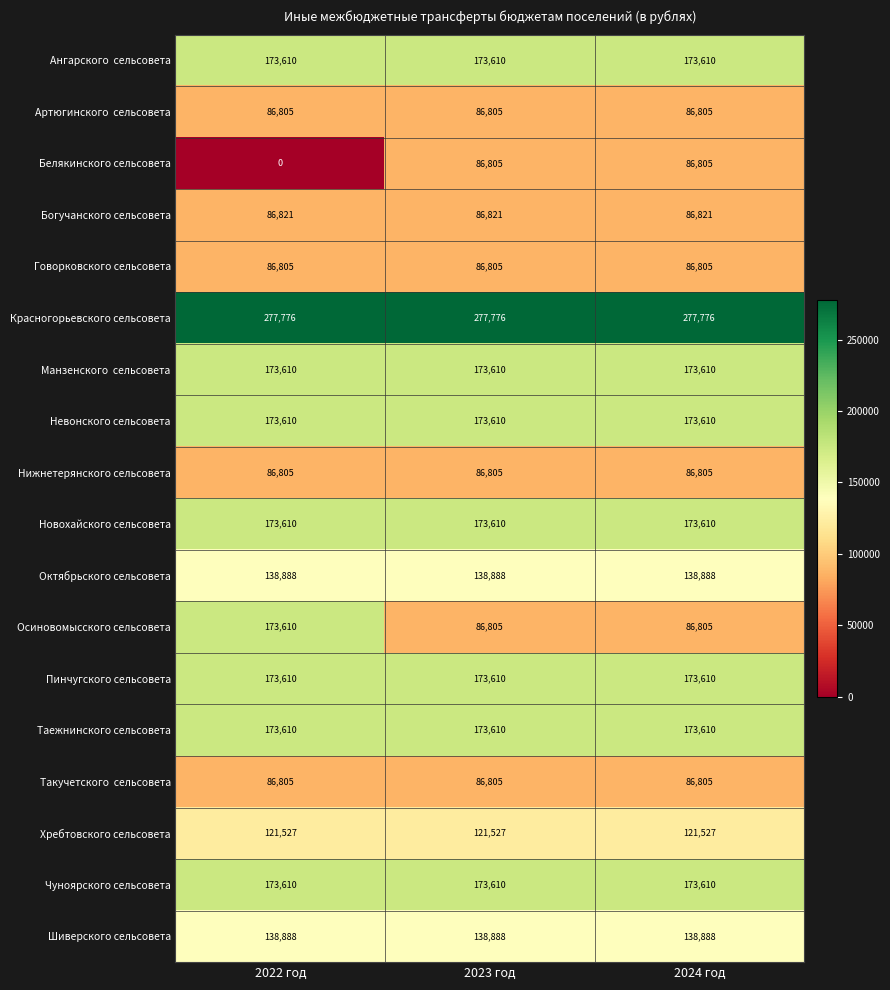

What is the greatest value displayed?

277776